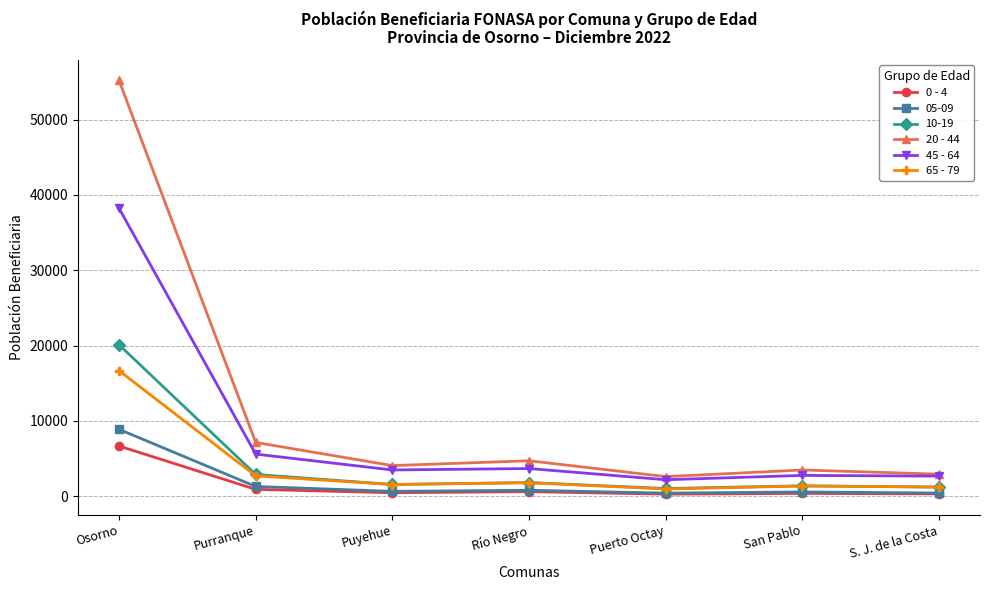

Rank the series by their maximum value, from highest to lowest.

20 - 44, 45 - 64, 10-19, 65 - 79, 05-09, 0 - 4